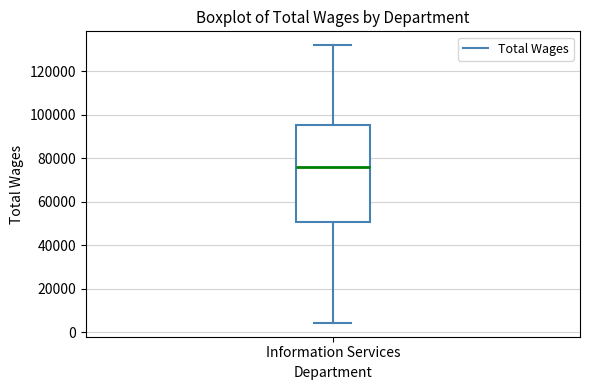

Read this box plot against the y-axis: the position of the median line, the range covered by the box, and the ends of both whiskers. The values are not printed on the chart, so give them approximately, as read against the axis.

median 76000, box 50000 to 96000, whiskers 4000 to 132000